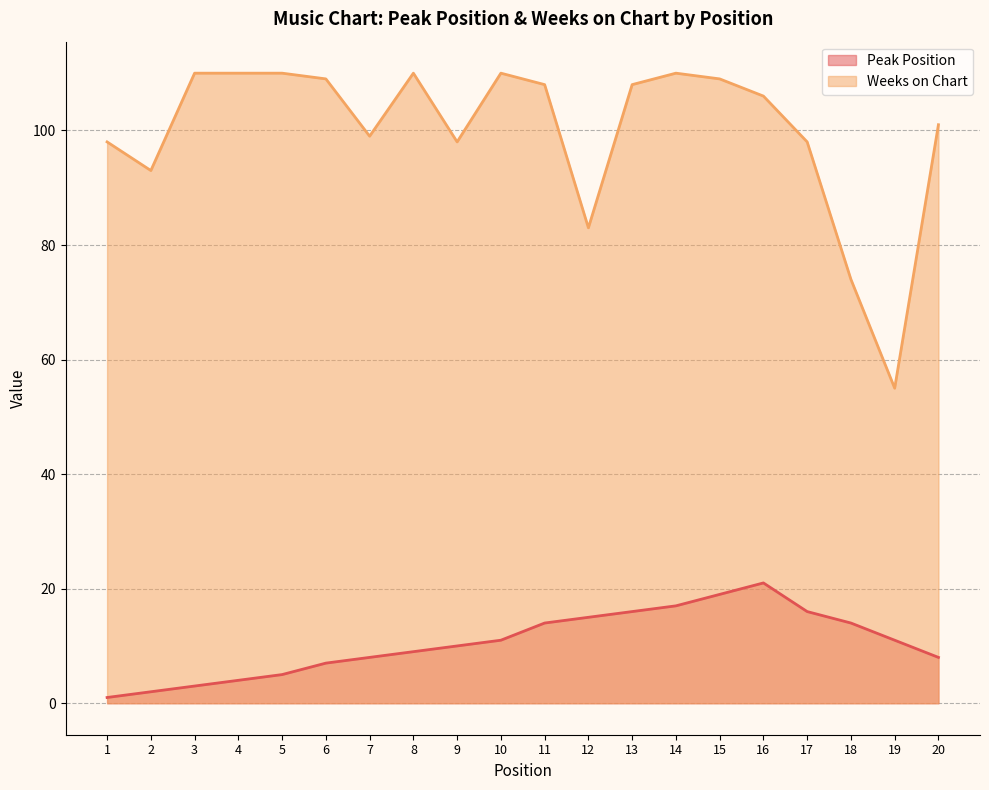

At how many categories does at least one series exceed 57?

19